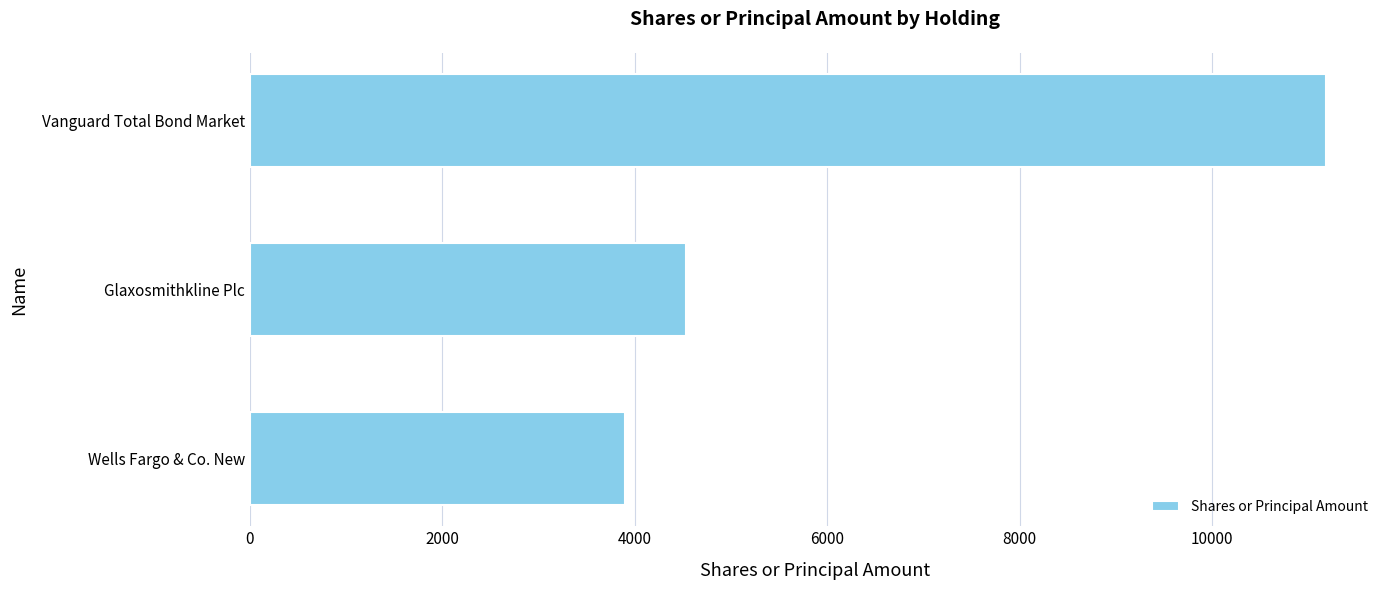

Is it true that the value at Vanguard Total Bond Market is 3637?

False